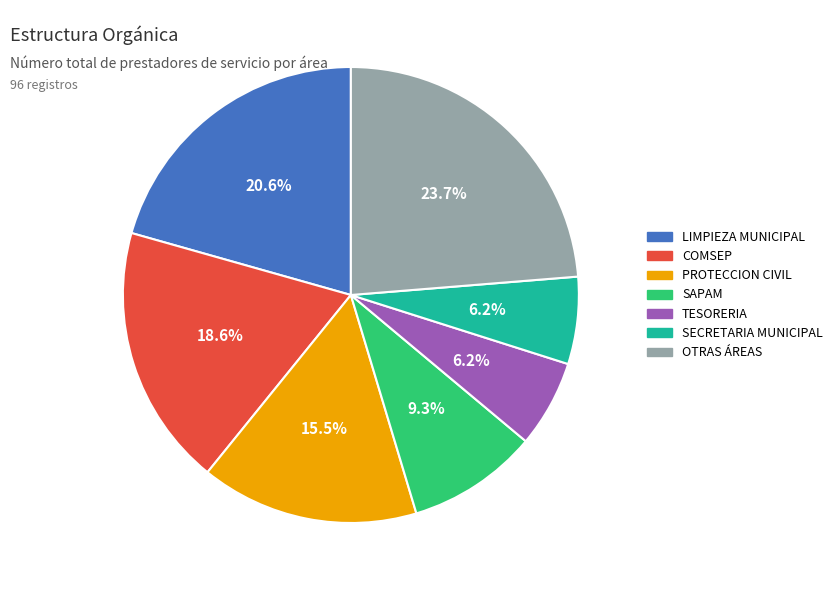

Does any single category account for the majority?

No